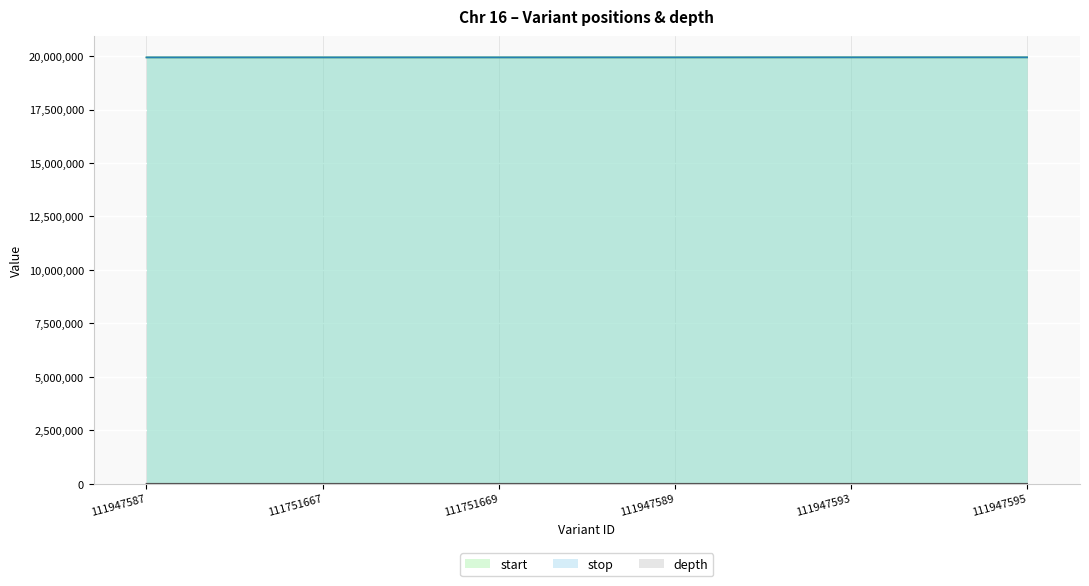

Count the number of data series in this chart.

3